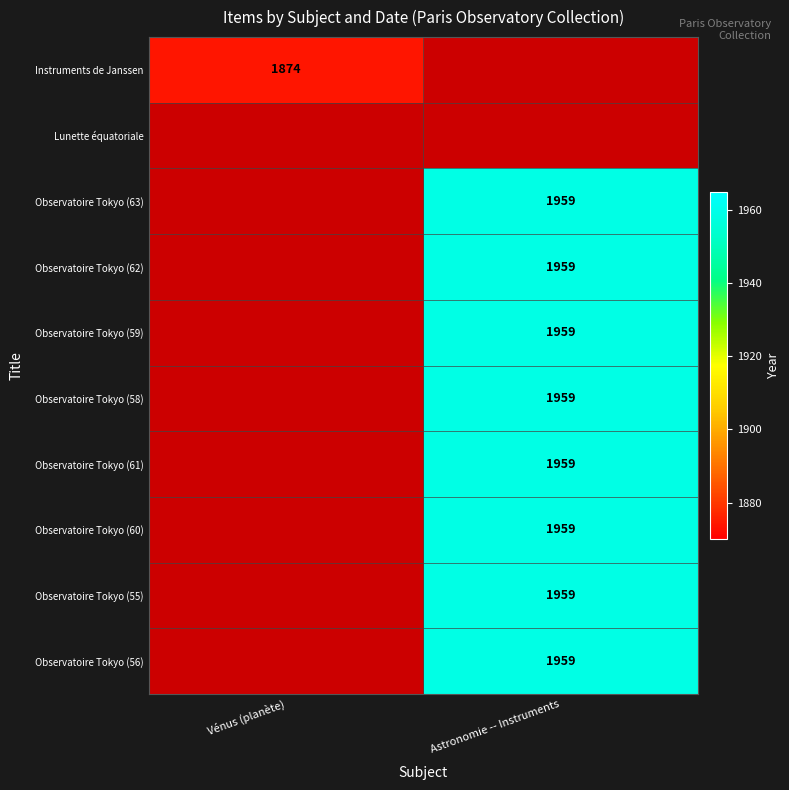

At how many categories does at least one series exceed 1933?

1